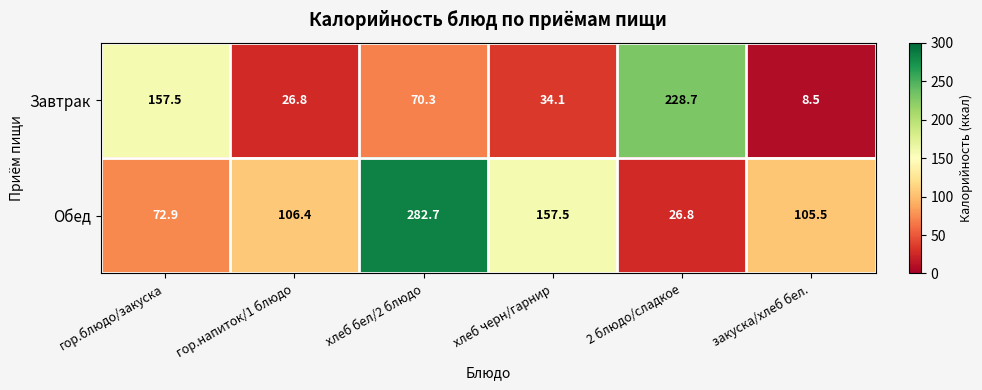

What is the sum of the Обед values at хлеб бел/2 блюдо and хлеб черн/гарнир?

440.2